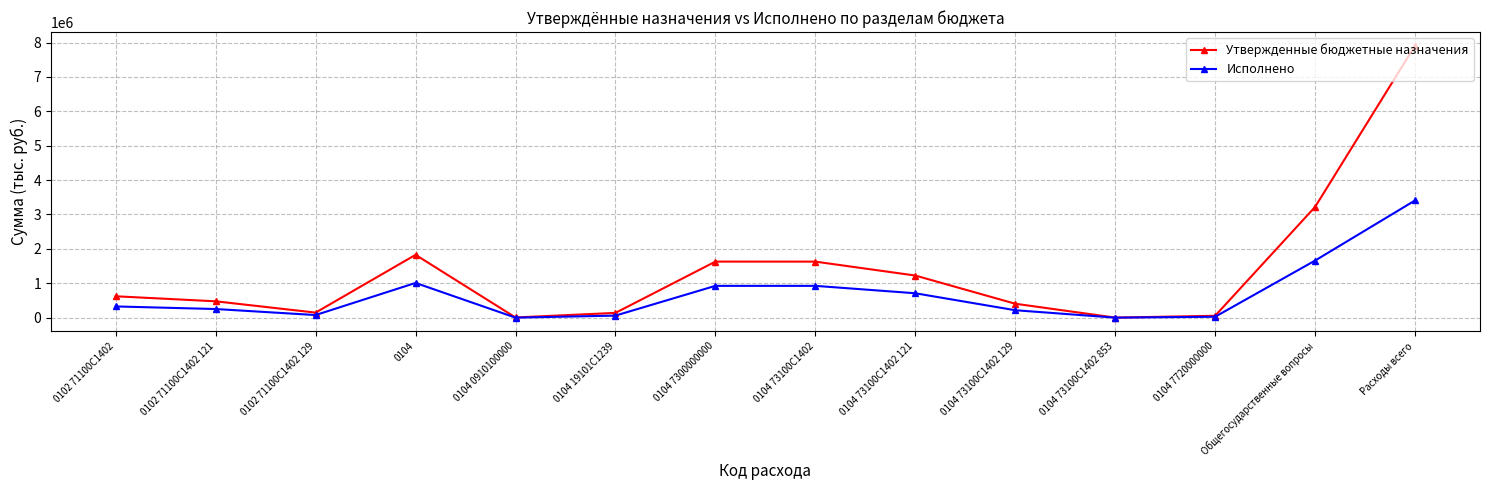

What is the difference between the second highest and second lowest values in the Исполнено series?

1659645.3